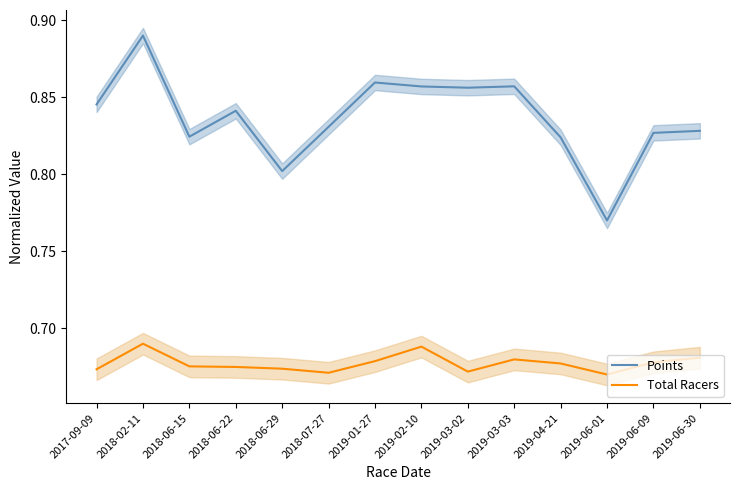

At which label does Points reach its minimum?

2019-06-01